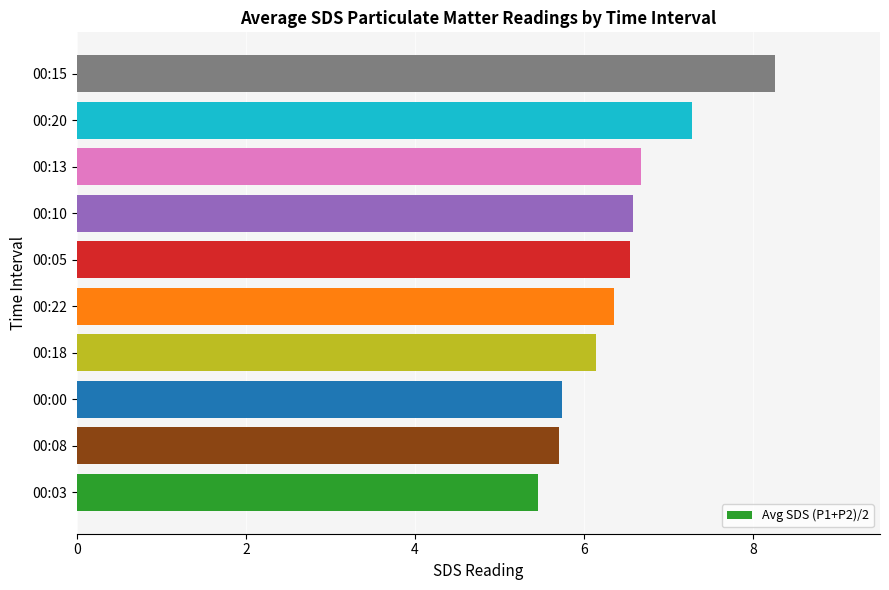

What is the change in value from 00:08 to 00:20?

+1.6